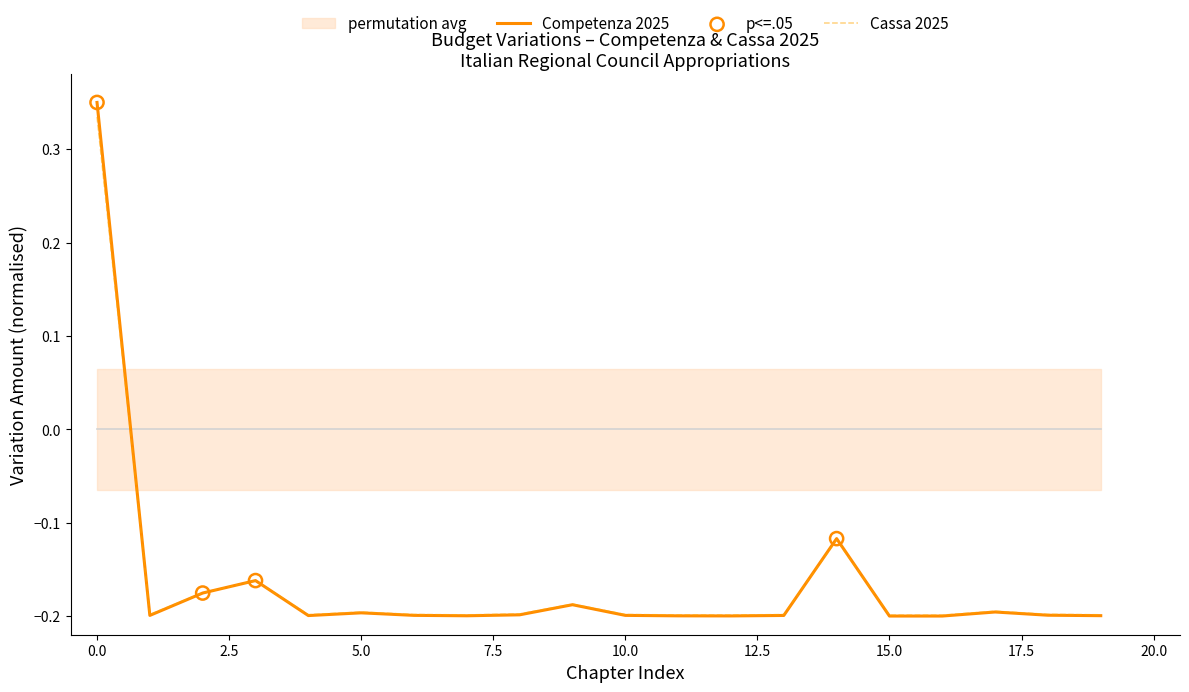

Which series contains the lowest Y value?

competenza_2025